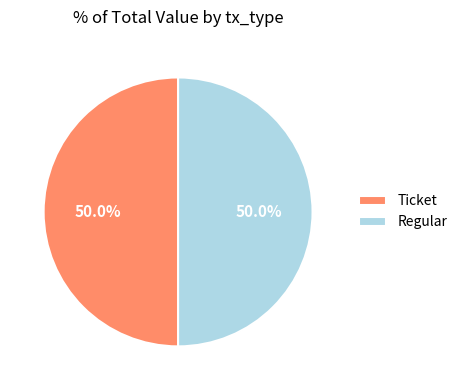

What is the ratio of the value at Ticket to the value at Regular?

1.0